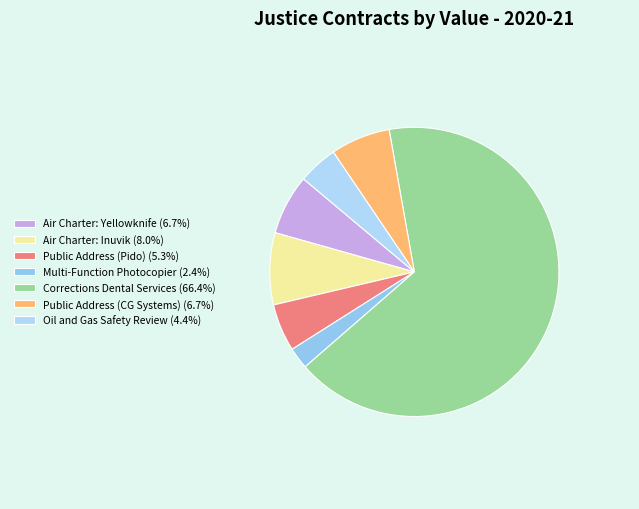

What percentage is the Public Address (Pido) slice, to the nearest percent?

5%